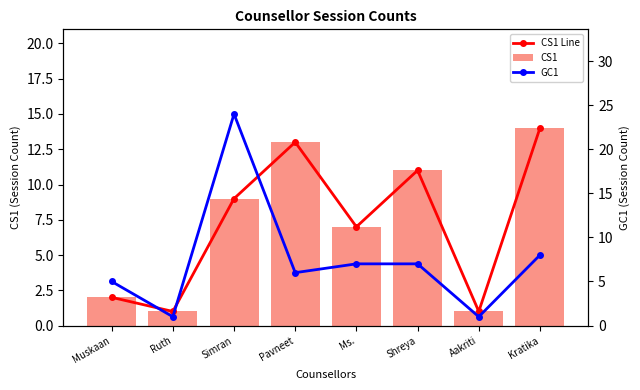

Reading left to right, extract all data points from this chart.

CS1 Line: Muskaan=2	Ruth=1	Simran=9	Pavneet=13	Ms.=7	Shreya=11	Aakriti=1	Kratika=14
CS1: Muskaan=2	Ruth=1	Simran=9	Pavneet=13	Ms.=7	Shreya=11	Aakriti=1	Kratika=14
GC1: Muskaan=5	Ruth=1	Simran=24	Pavneet=6	Ms.=7	Shreya=7	Aakriti=1	Kratika=8